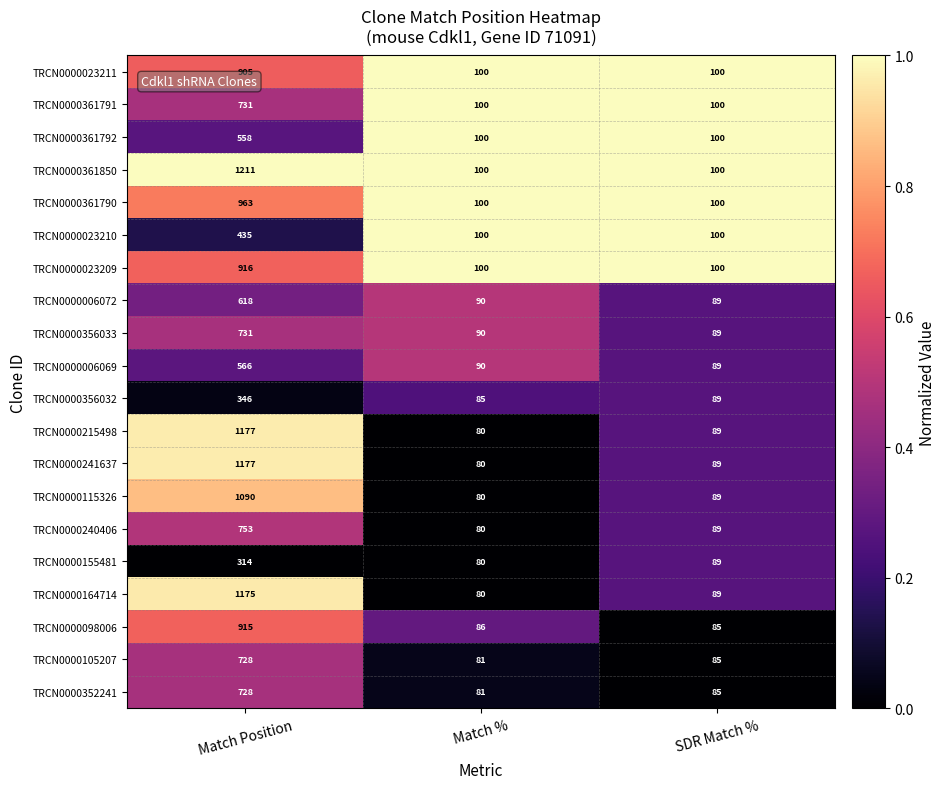

What is the difference between the maximum and minimum values in the TRCN0000023209 series?

816